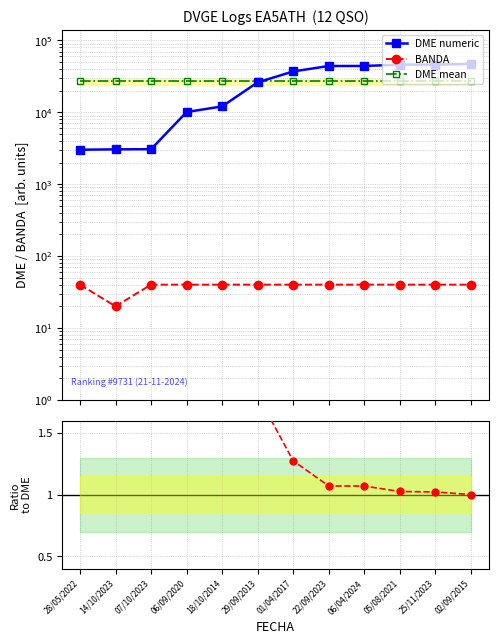

Reading right to left, extract all data points from this chart.

DME numeric: 47170.0	46190.0	46021.0	44127.0	44097.0	37021.0	26108.0	12082.0	10087.0	3065.0	3053.0	3014.0
BANDA: 40.0	40.0	40.0	40.0	40.0	40.0	40.0	40.0	40.0	40.0	20.0	40.0
DME mean: 26836.0	26836.0	26836.0	26836.0	26836.0	26836.0	26836.0	26836.0	26836.0	26836.0	26836.0	26836.0
BANDA / DME (norm): 1.0	1.0	1.0	1.1	1.1	1.3	1.8	3.9	4.7	15.4	7.7	15.7